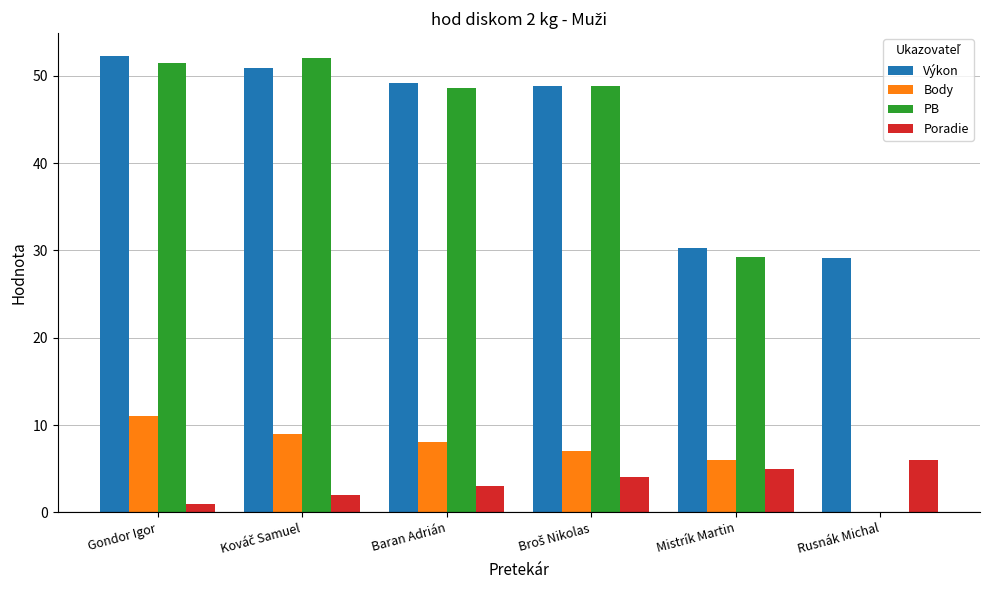

How many groups of bars are there?

6